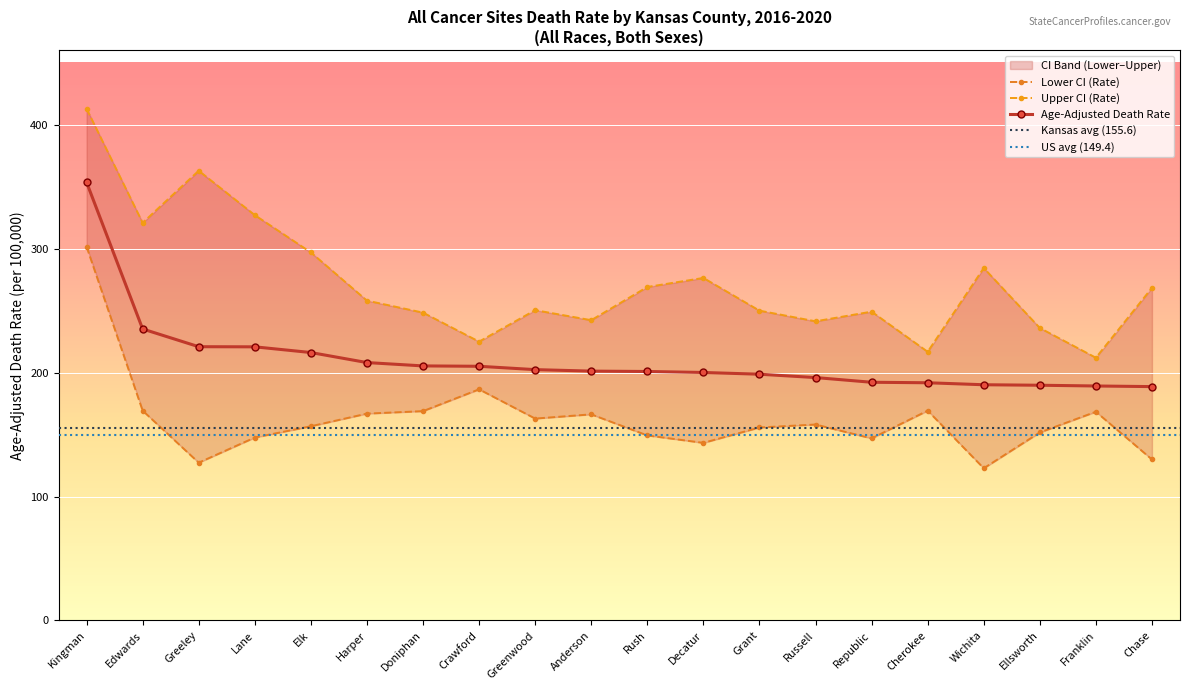

Is this an area chart (filled region under the line)?

No